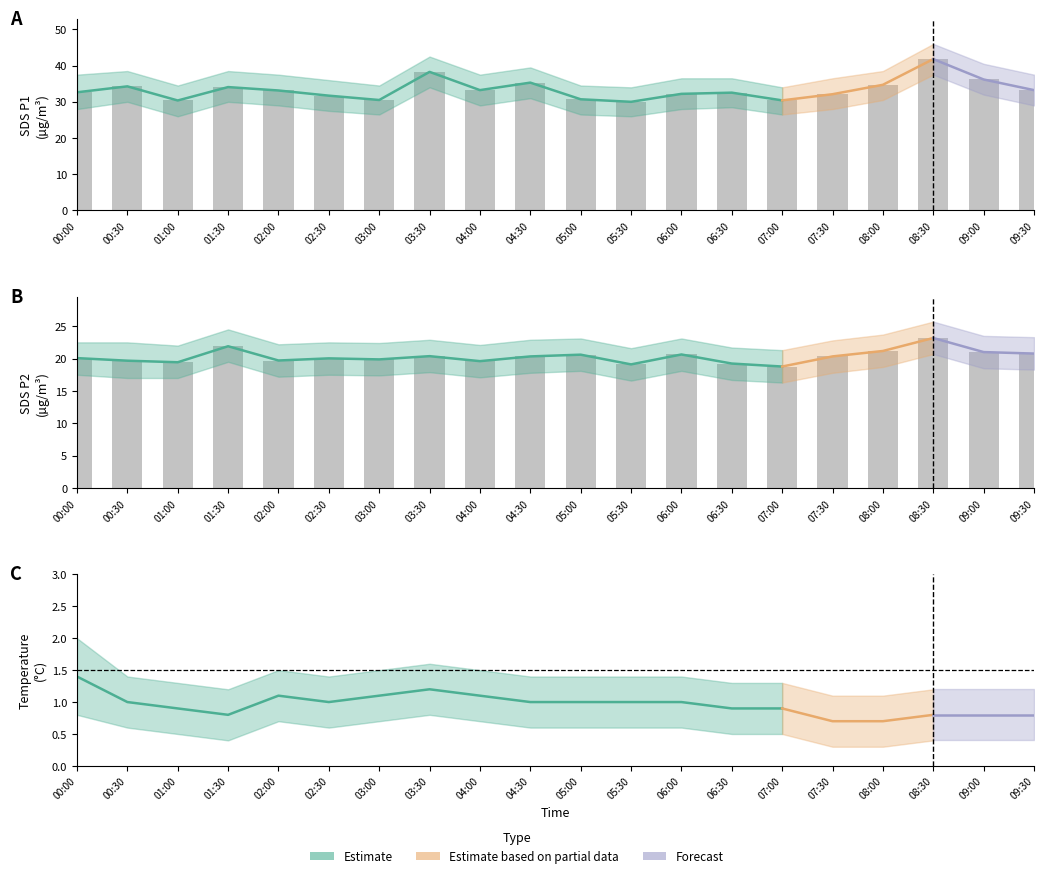

How many bars are there in total?

40